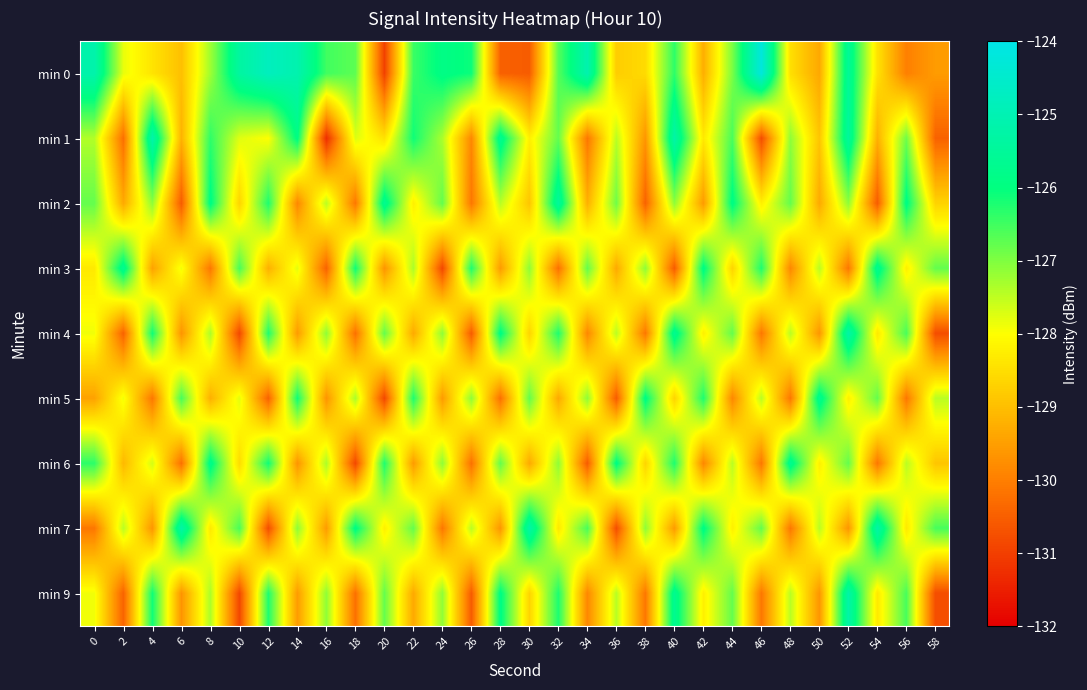

Which series has the largest total across all categories?

min 0